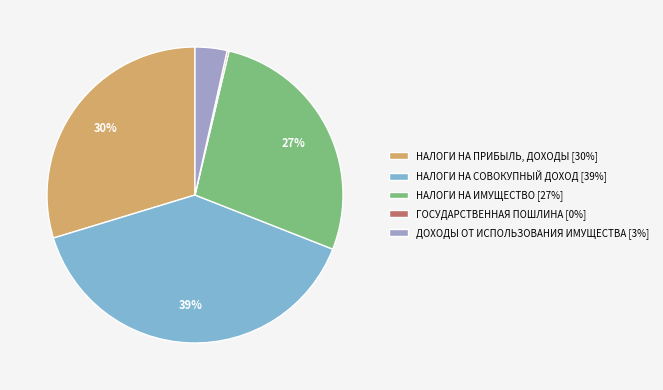

To the nearest percent, what is the difference between the НАЛОГИ НА ИМУЩЕСТВО and НАЛОГИ НА СОВОКУПНЫЙ ДОХОД slice percentages?

12%